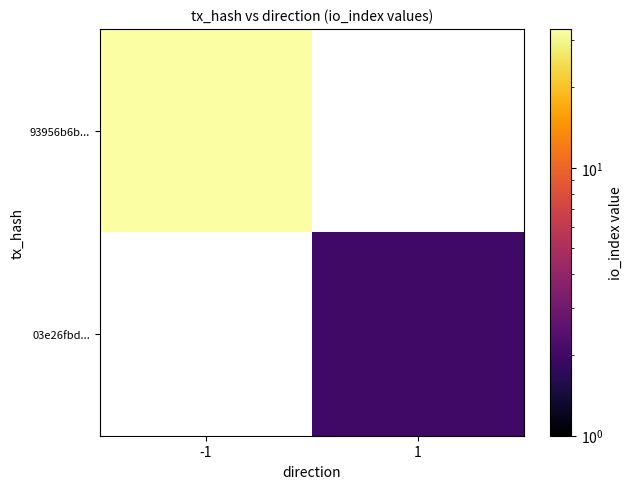

List the series in order of their overall mean, lowest first.

03e26fbd..., 93956b6b...